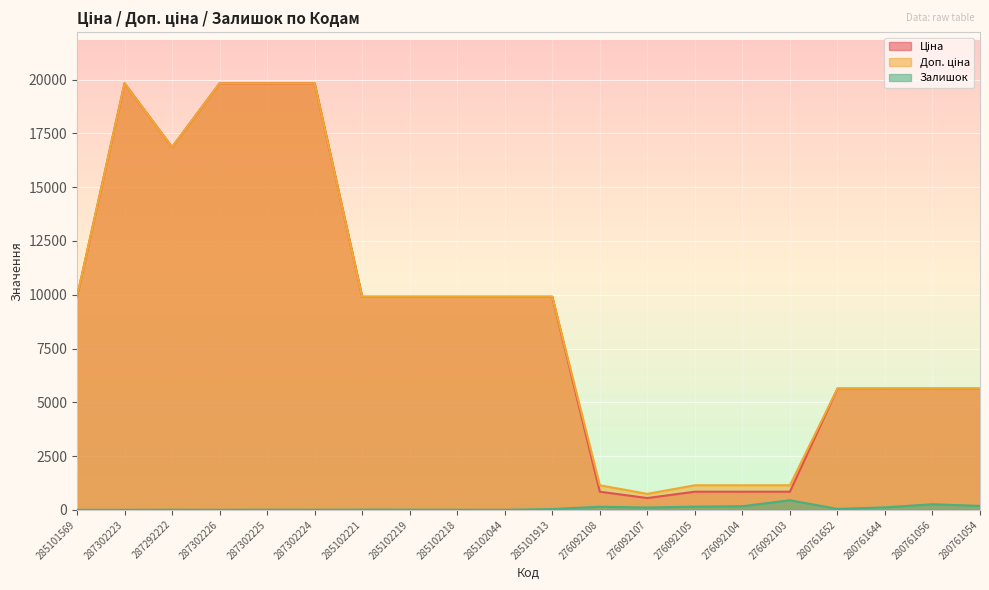

What value does the Залишок series have at 285102044?

1.0